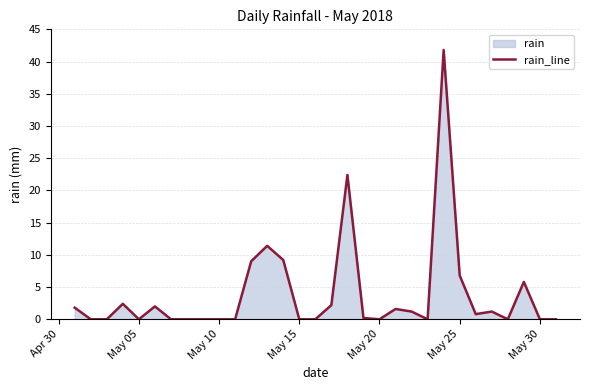

What is the greatest value displayed?

41.8